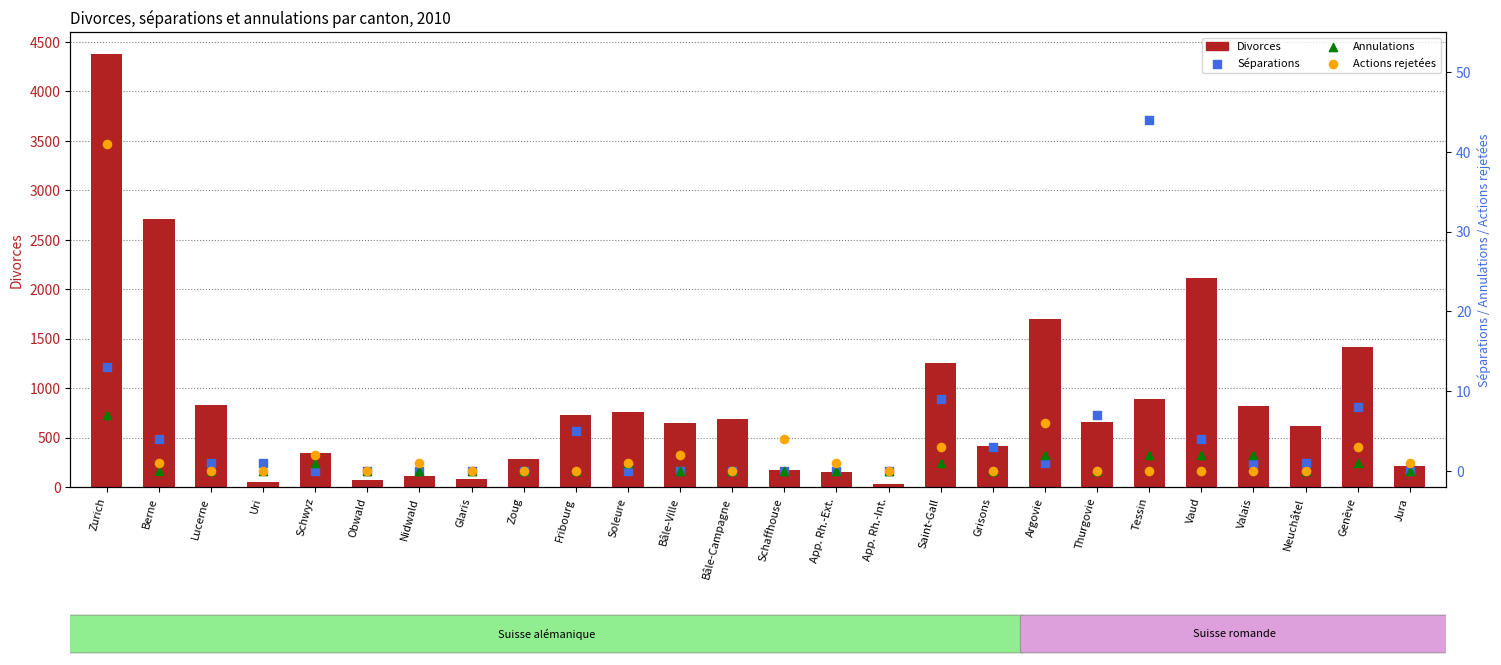

At which category is the sum across all series the highest?

Zurich